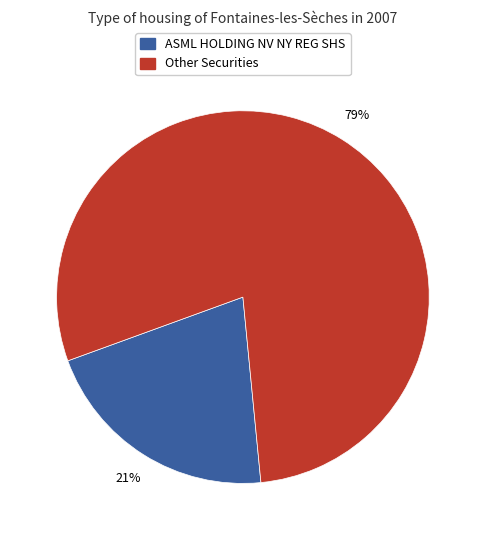

To the nearest percent, what is the difference between the largest and smallest slice percentages?

58%